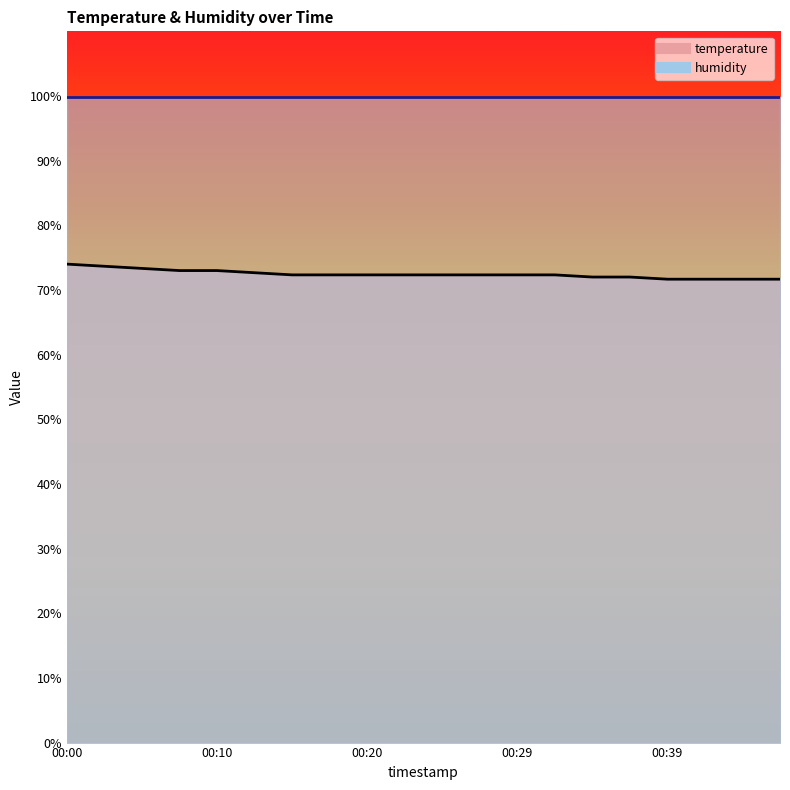

What is the change in value from 00:20 to 00:37?

-0.3